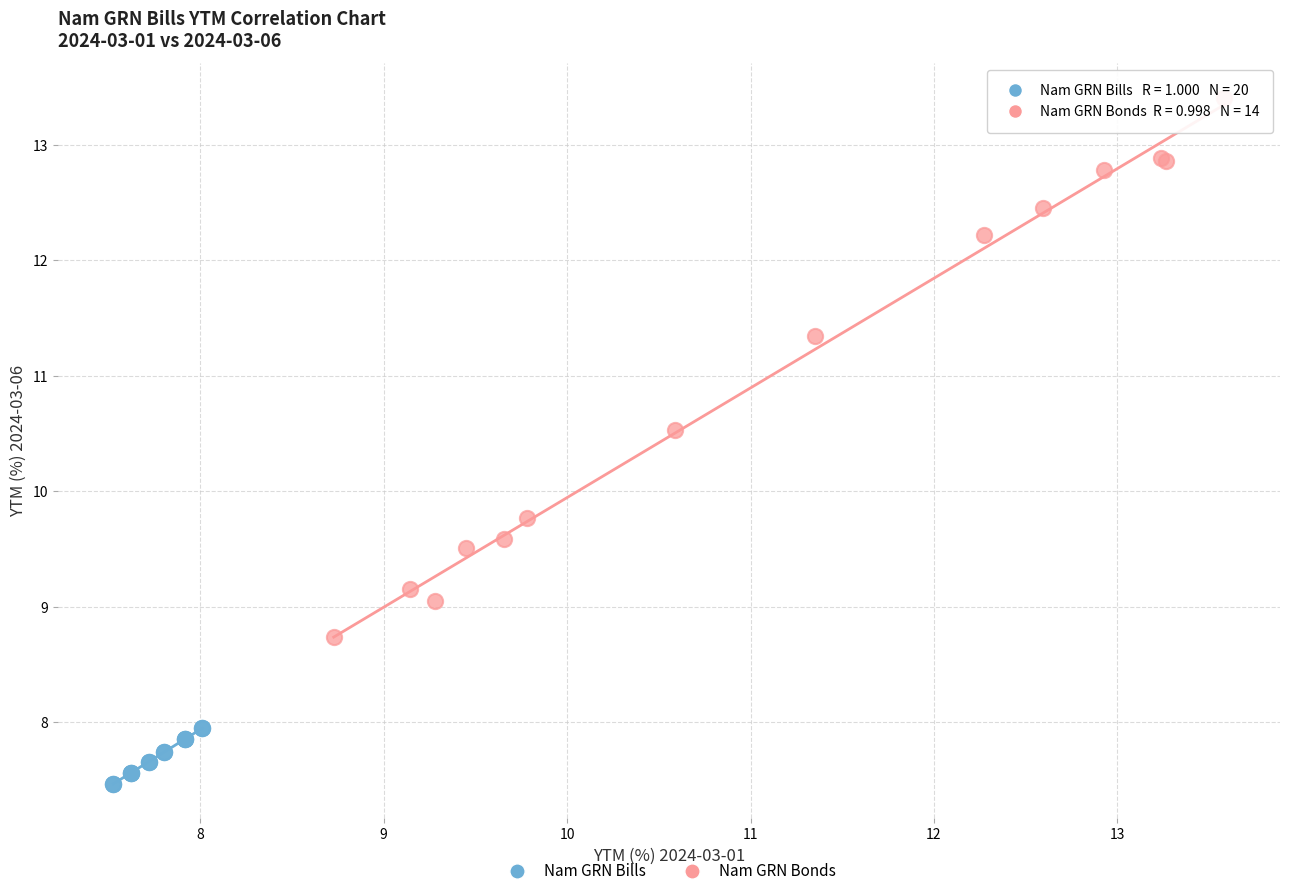

Which series has the widest spread of Y values?

Nam GRN Bonds